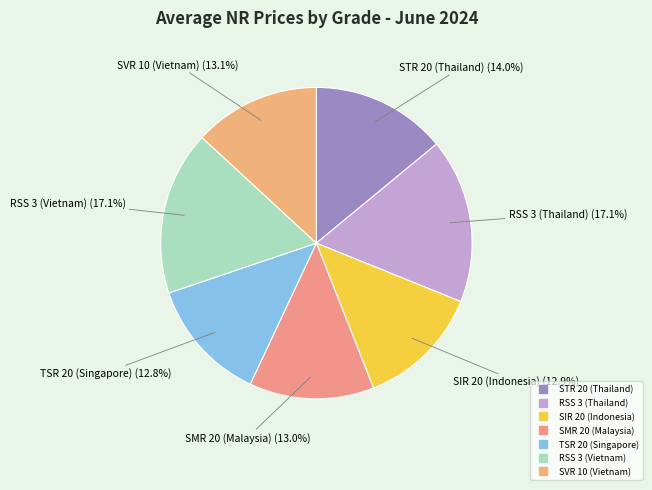

Combined, do SIR 20 (Indonesia) and RSS 3 (Thailand) account for over 50%?

No